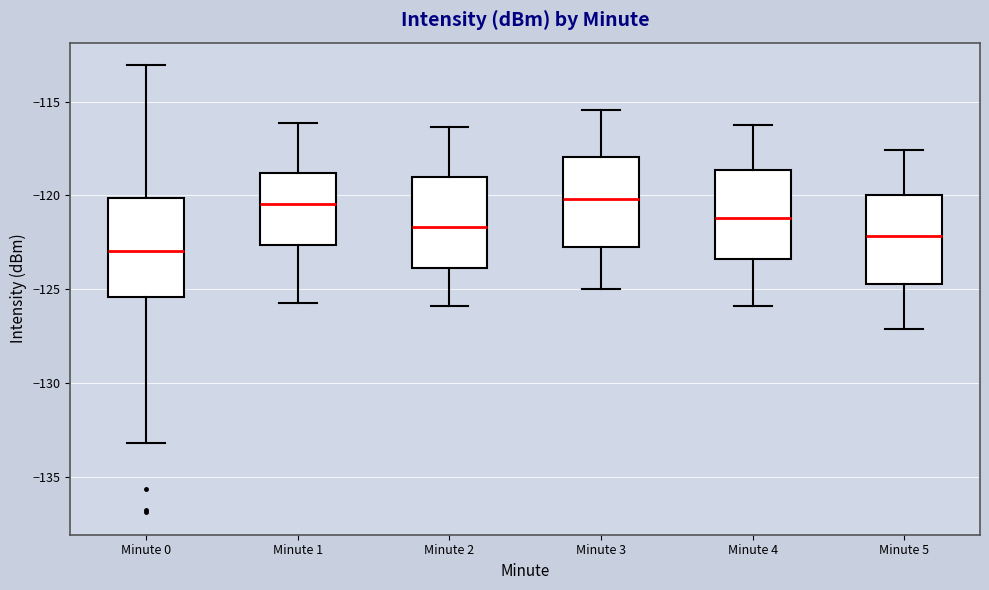

Which box's median line is the lowest?

Minute 0